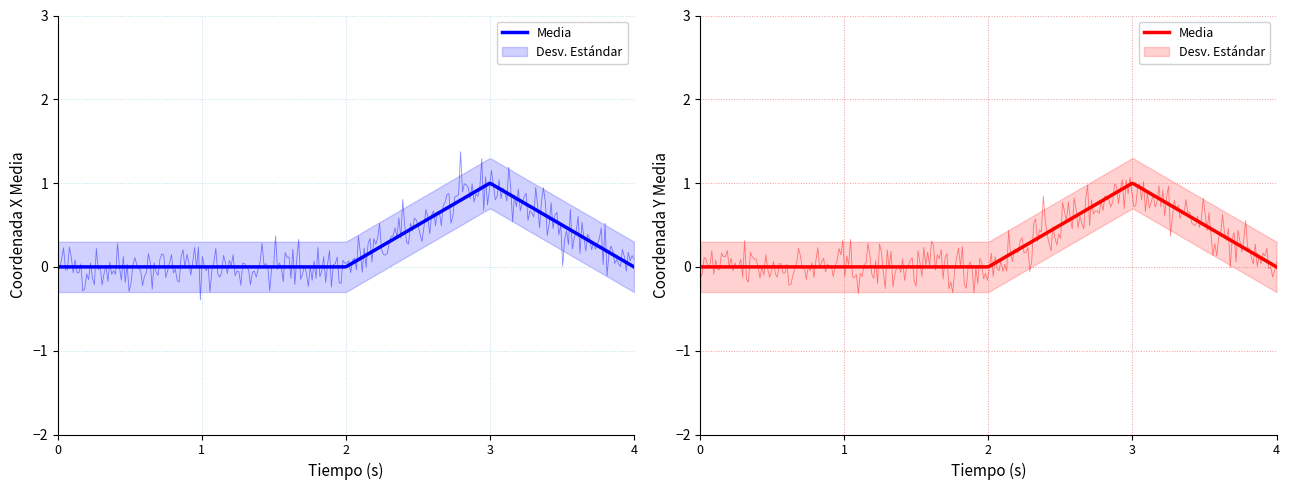

Count the number of data series in this chart.

2